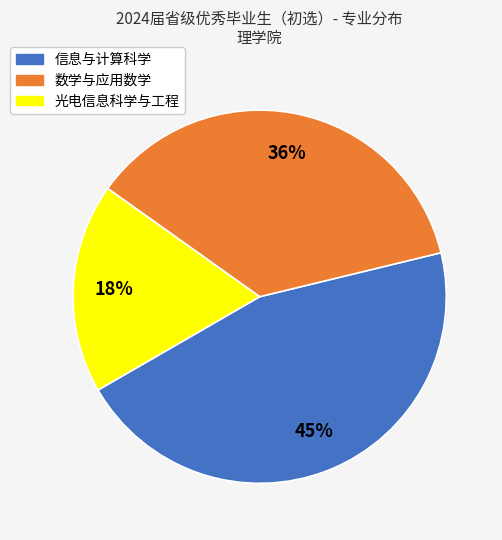

Which slice is the smallest?

光电信息科学与工程